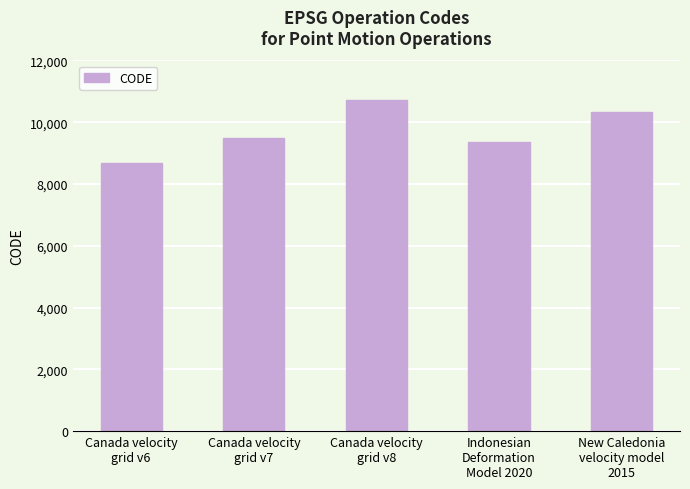

How many data points does each series have?

5